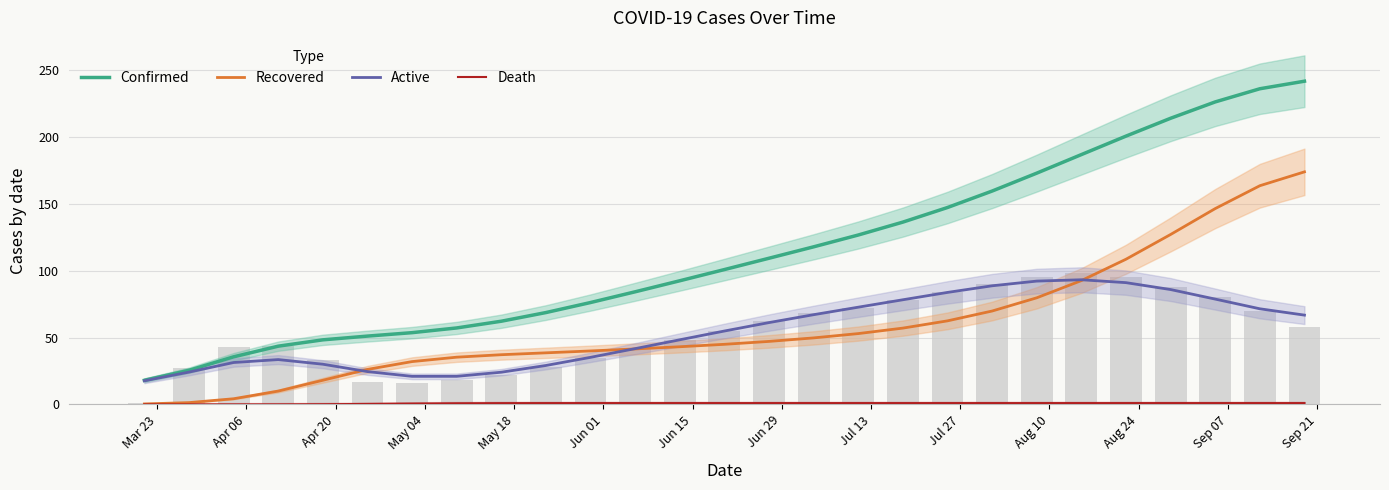

What is the difference between the maximum and minimum values in the Confirmed series?

223.5